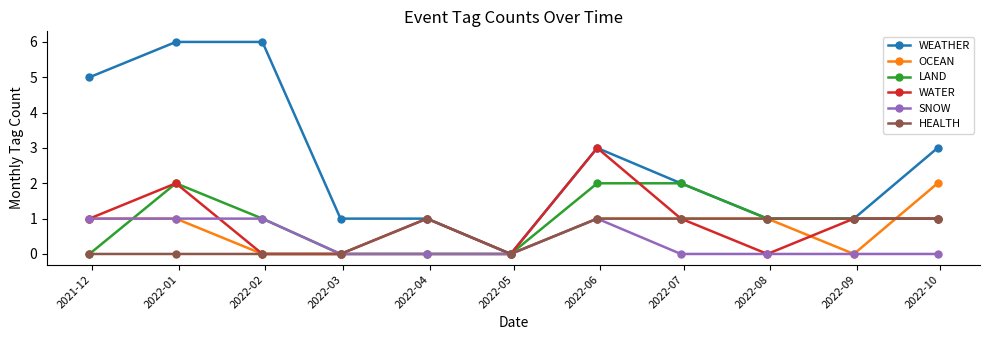

What is the maximum value shown in the chart?

6